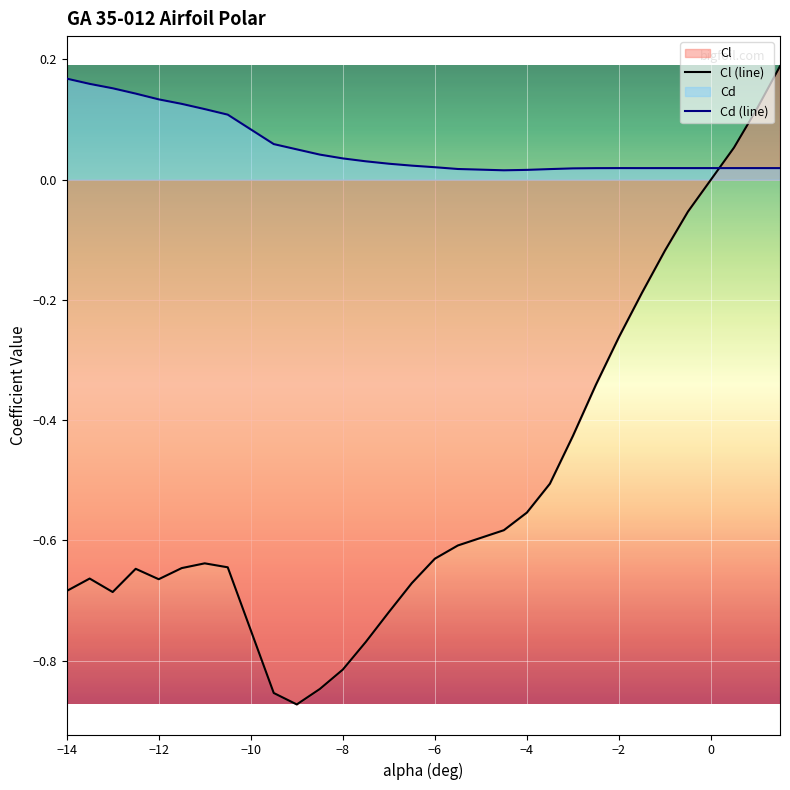

Rank the series at −6 from highest to lowest value.

Cd (line), Cl (line)